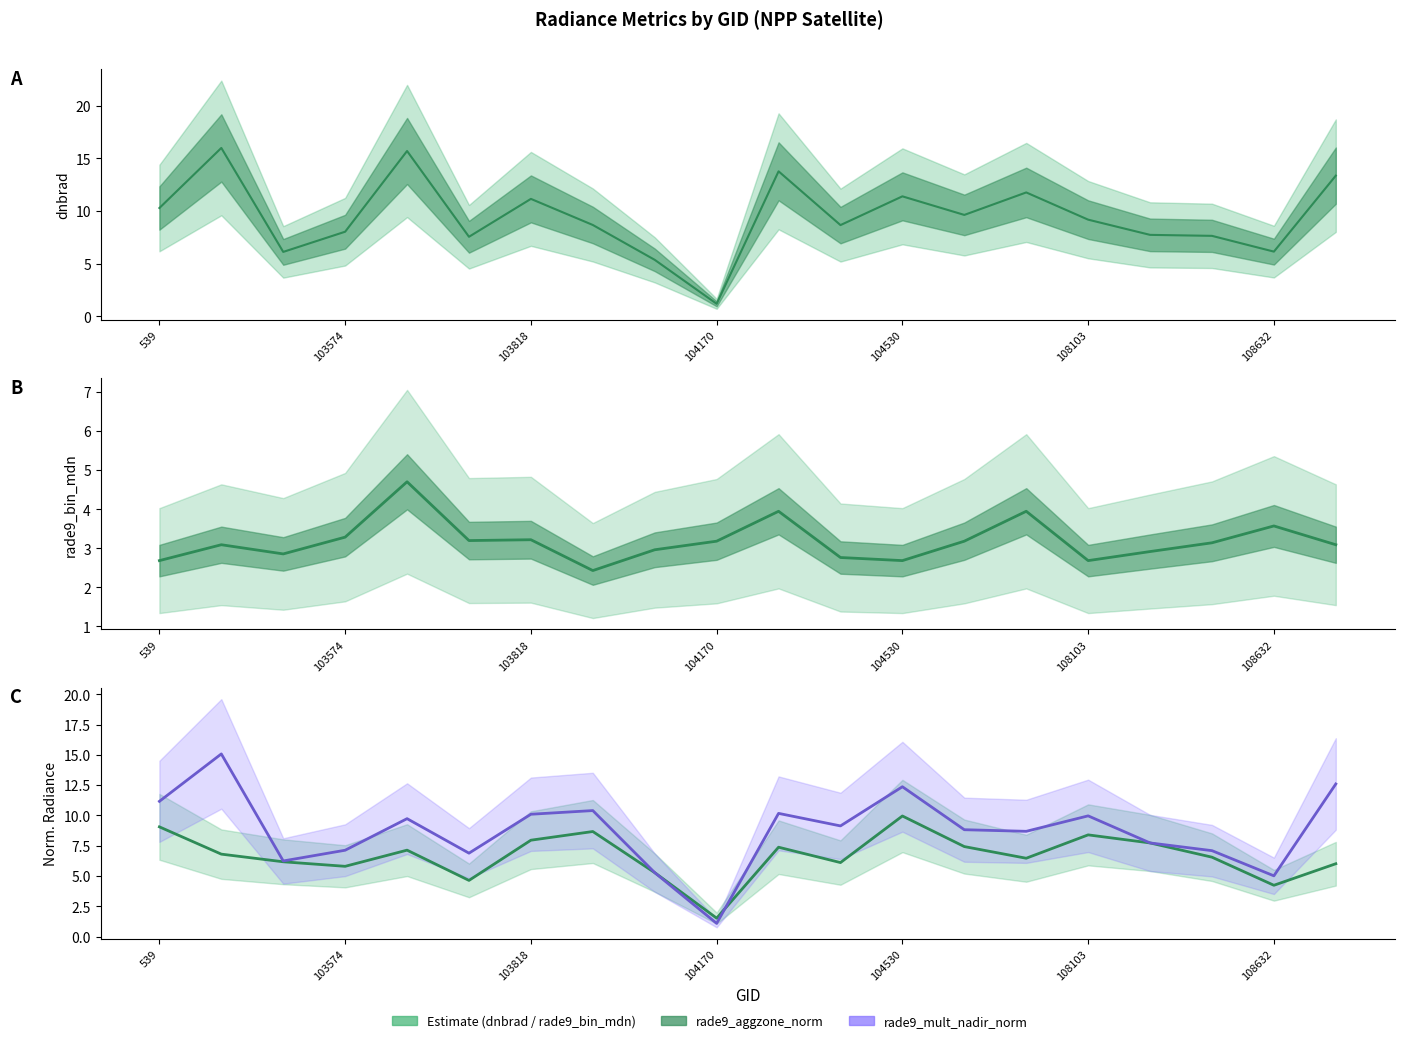

Rank the series by their maximum value, from lowest to highest.

rade9_bin_mdn, rade9_aggzone_norm, rade9_mult_nadir_norm, dnbrad